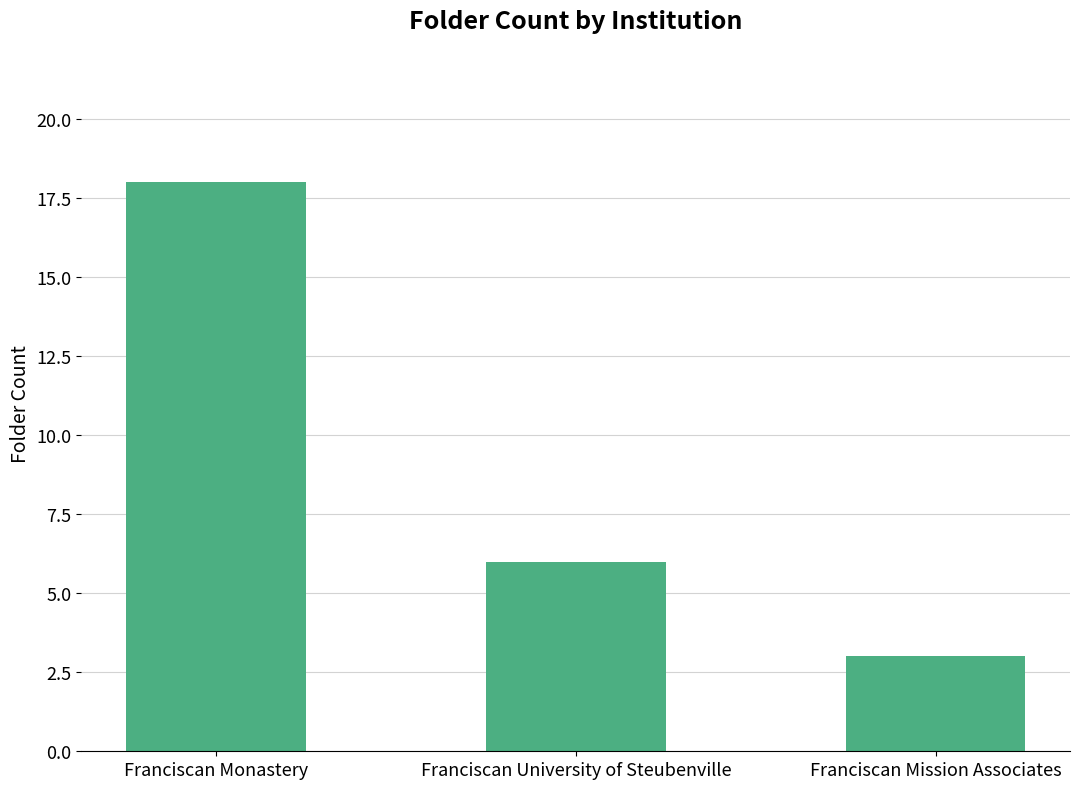

What is the approximate value at Franciscan Mission Associates?

3